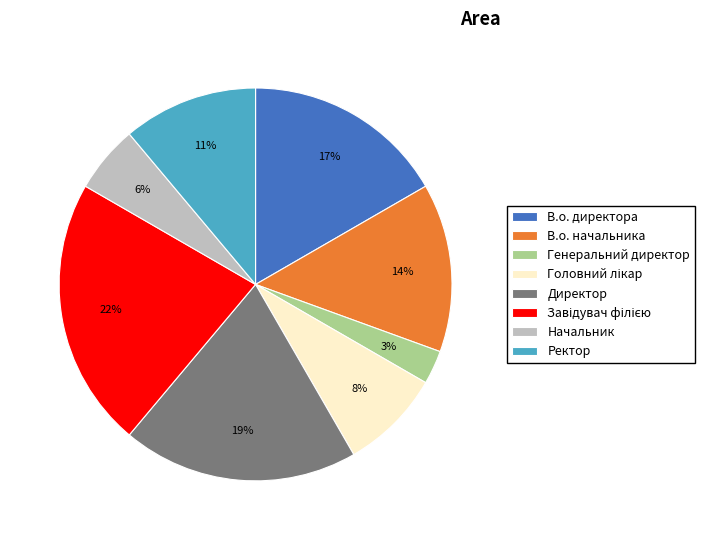

True or false: В.о. начальника accounts for 1% of the total.

False